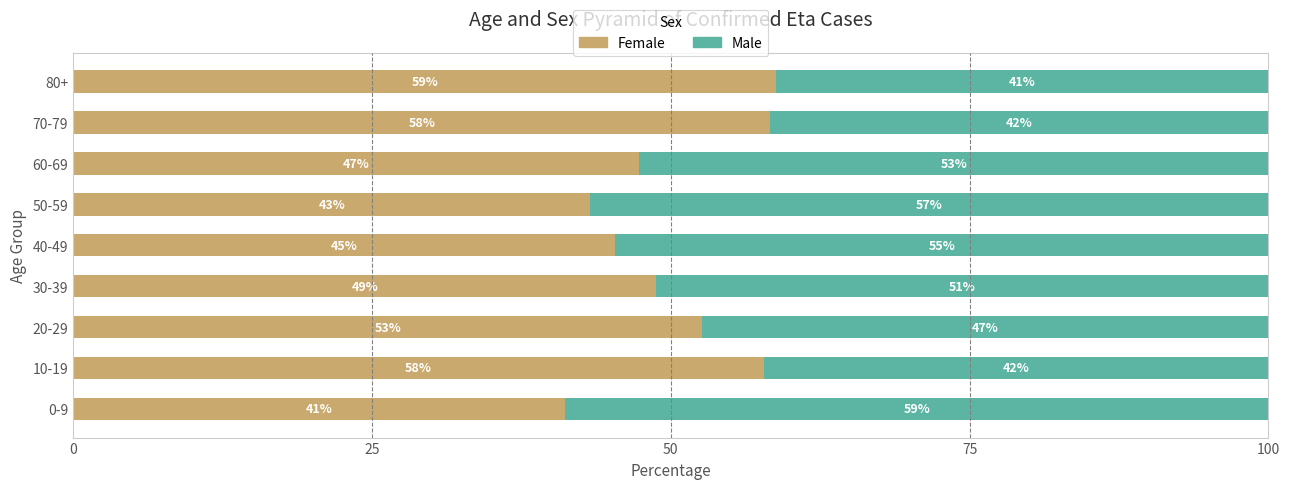

Which category has the highest value in the Female series?

80+